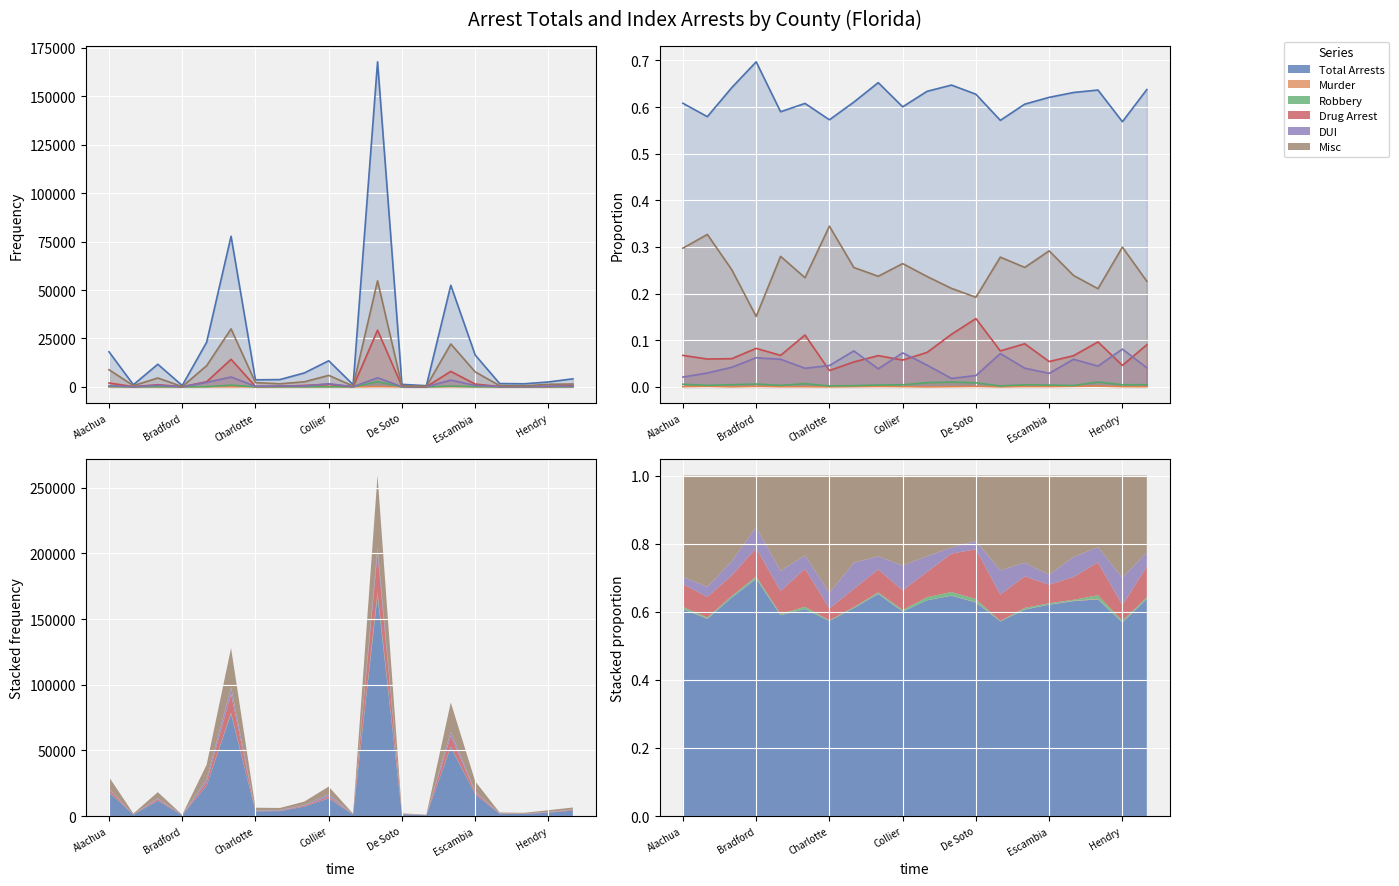

Reading left to right, transcribe all the data shown in this chart.

Total Arrests: 18125	1106	11694	692	23072	77773	3642	3769	7192	13494	1114	167827	1290	608	52446	16437	1718	1584	2535	4157
Murder: 11	2	2	1	11	38	0	2	9	11	0	119	2	0	53	13	3	4	2	2
Robbery: 169	6	84	6	127	868	13	16	44	100	16	2695	18	2	396	101	8	26	20	30
Drug Arrest: 2012	114	1102	82	2643	14231	223	330	739	1291	130	29255	301	82	7999	1439	182	240	205	589
DUI: 628	57	766	62	2315	5104	291	476	427	1639	82	4706	50	76	3470	768	161	111	361	267
Misc: 8864	624	4579	150	10946	29952	2191	1580	2615	5940	416	54770	395	296	22157	7721	650	524	1336	1477